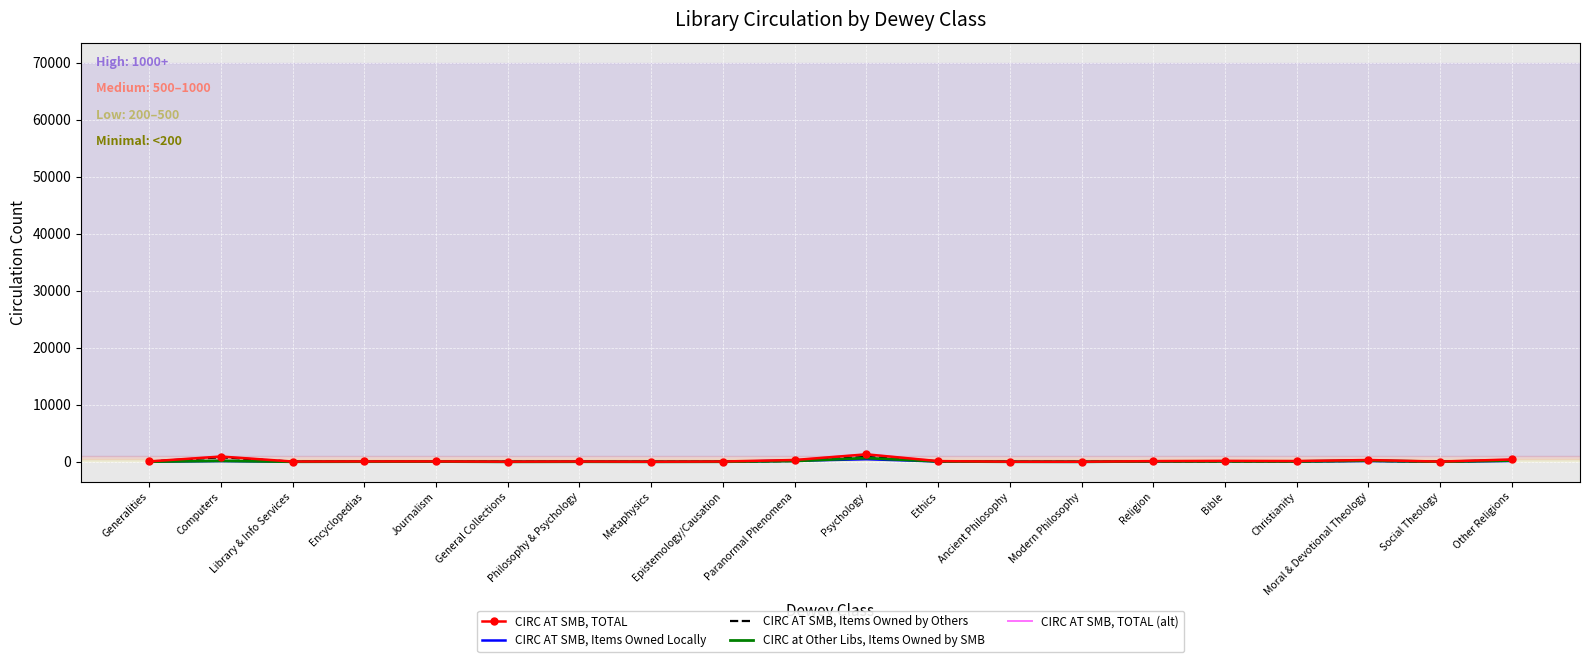

What is the label of the 19th point from the right?

Computers